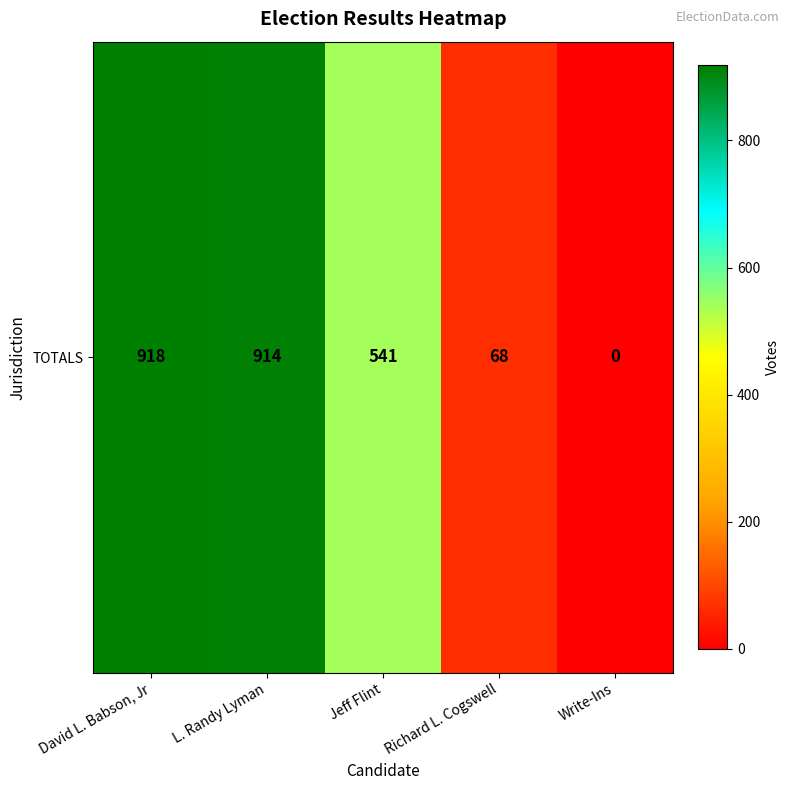

What is the difference between the maximum and minimum values?

918